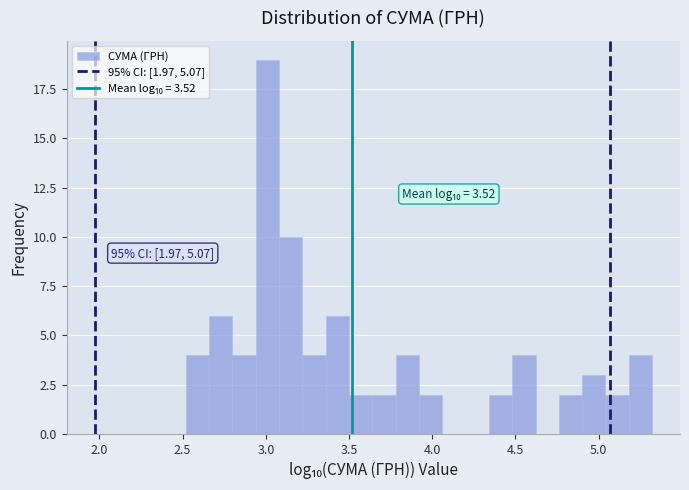

Read against the x-axis, roughly where is the centre of the tallest bar?

3.00